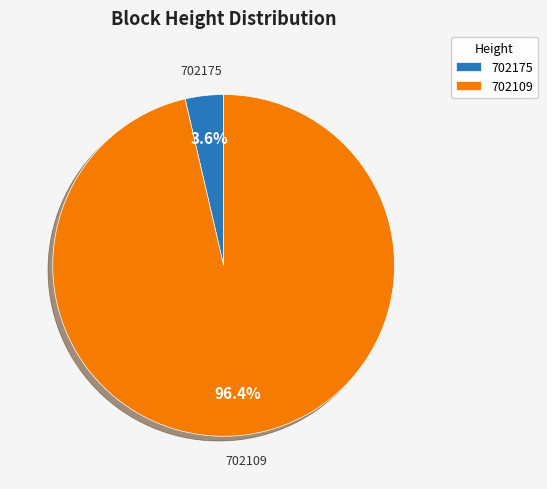

How many segments does this pie chart have?

2